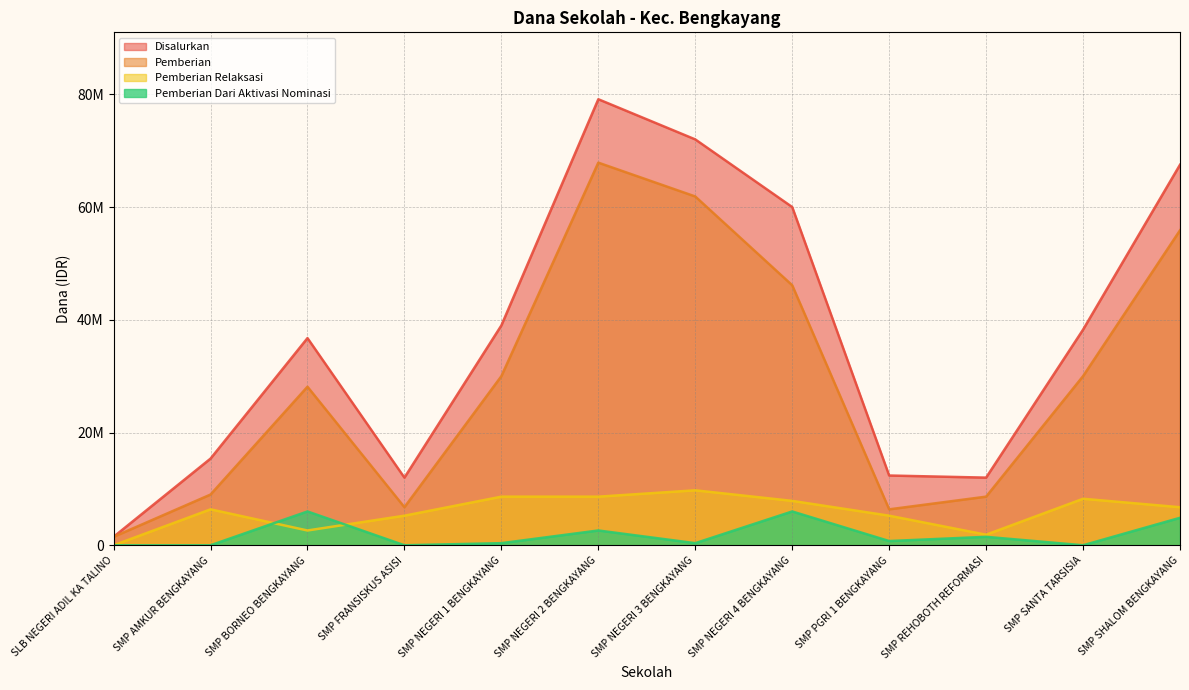

True or false: Pemberian Dari Aktivasi Nominasi has a value of 0 at SMP SANTA TARSISIA.

True